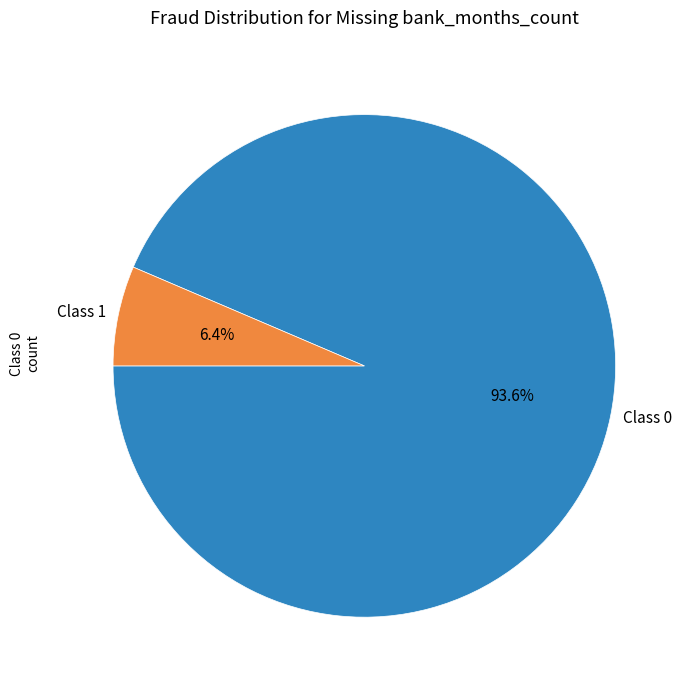

To the nearest percent, what is the average slice percentage?

50%